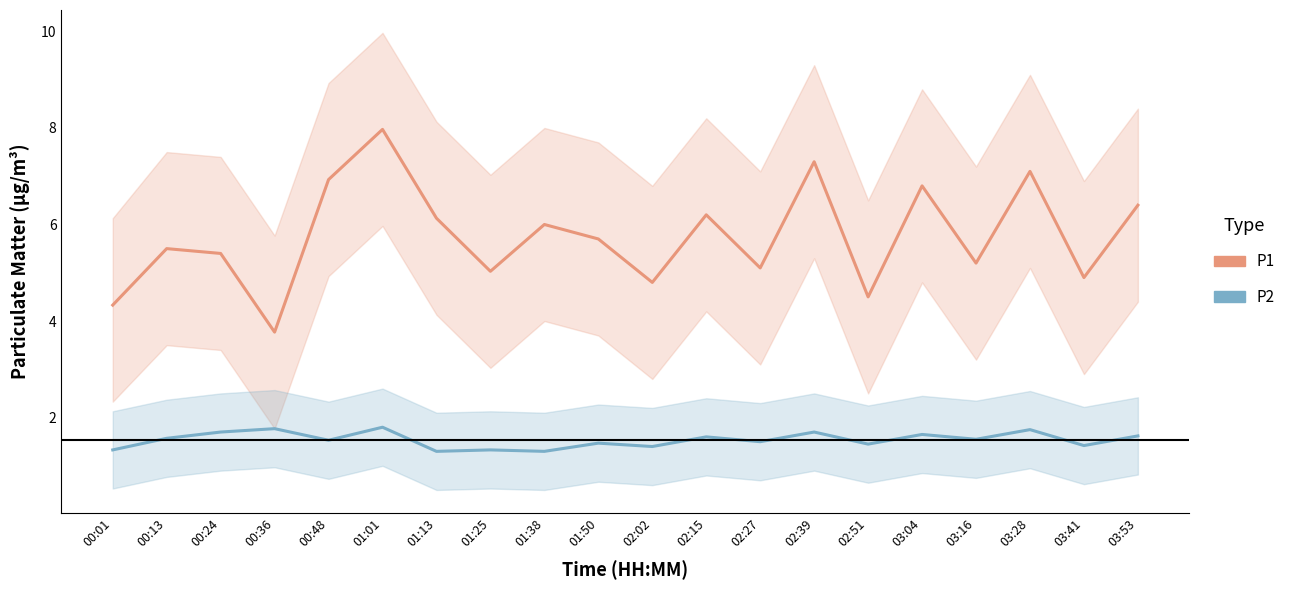

What is the sum of all P1 values?

115.1